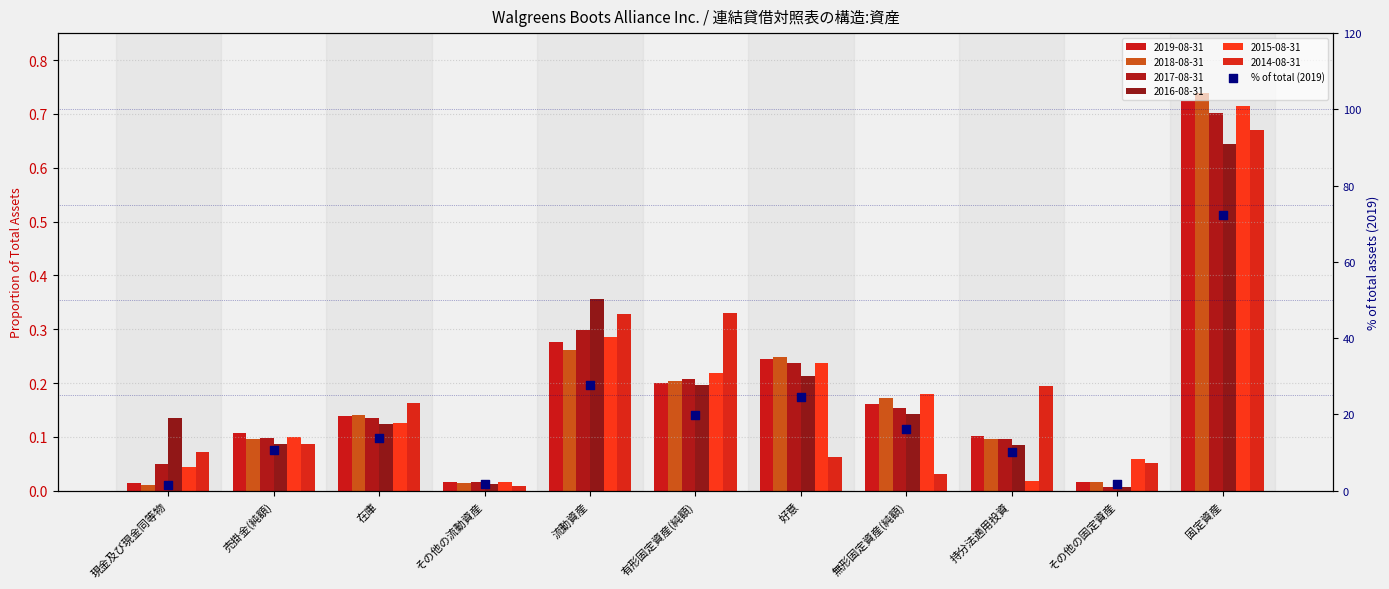

What is the change in value from 在庫 to 固定資産?

+58.5